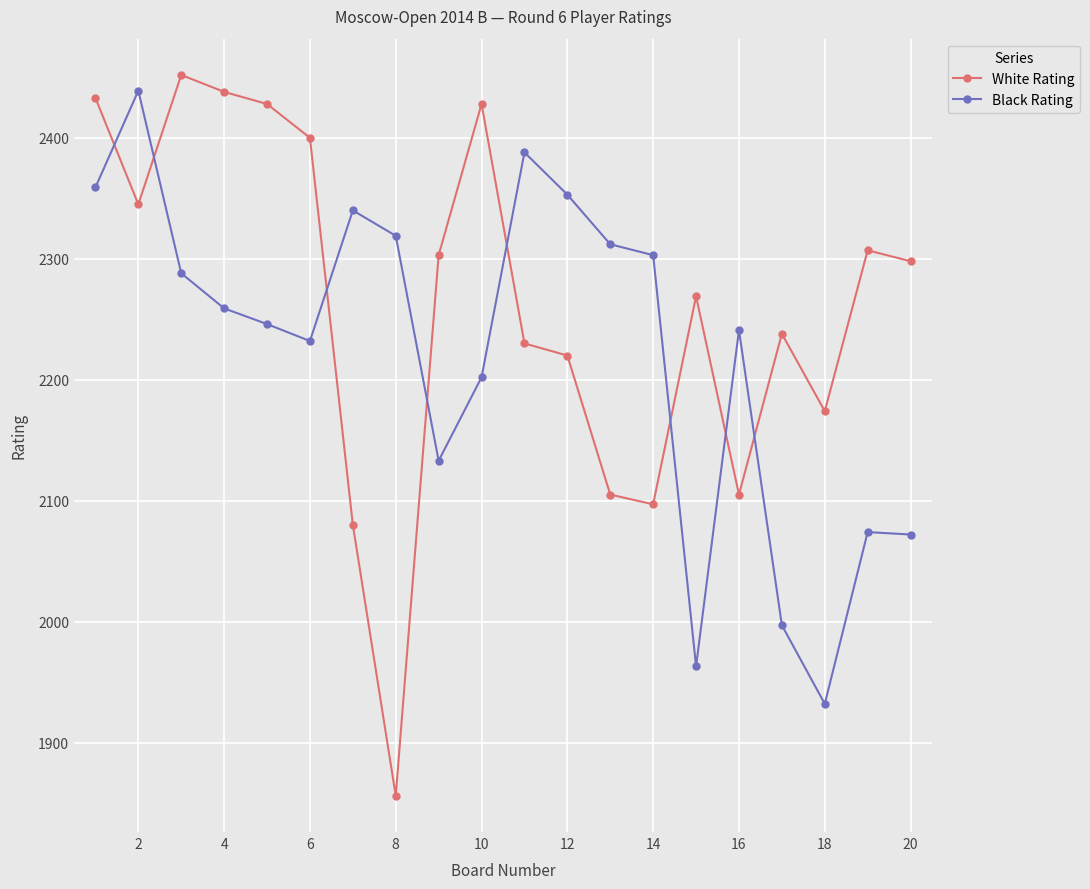

What is the difference between the second highest and second lowest values in the Black Rating series?

425